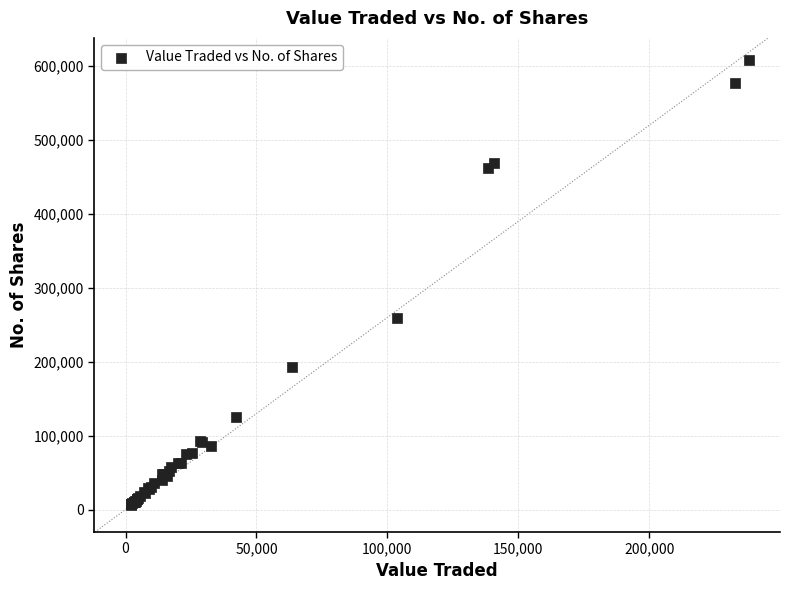

What Y value in the scatter plot is closest to 307129?

259595